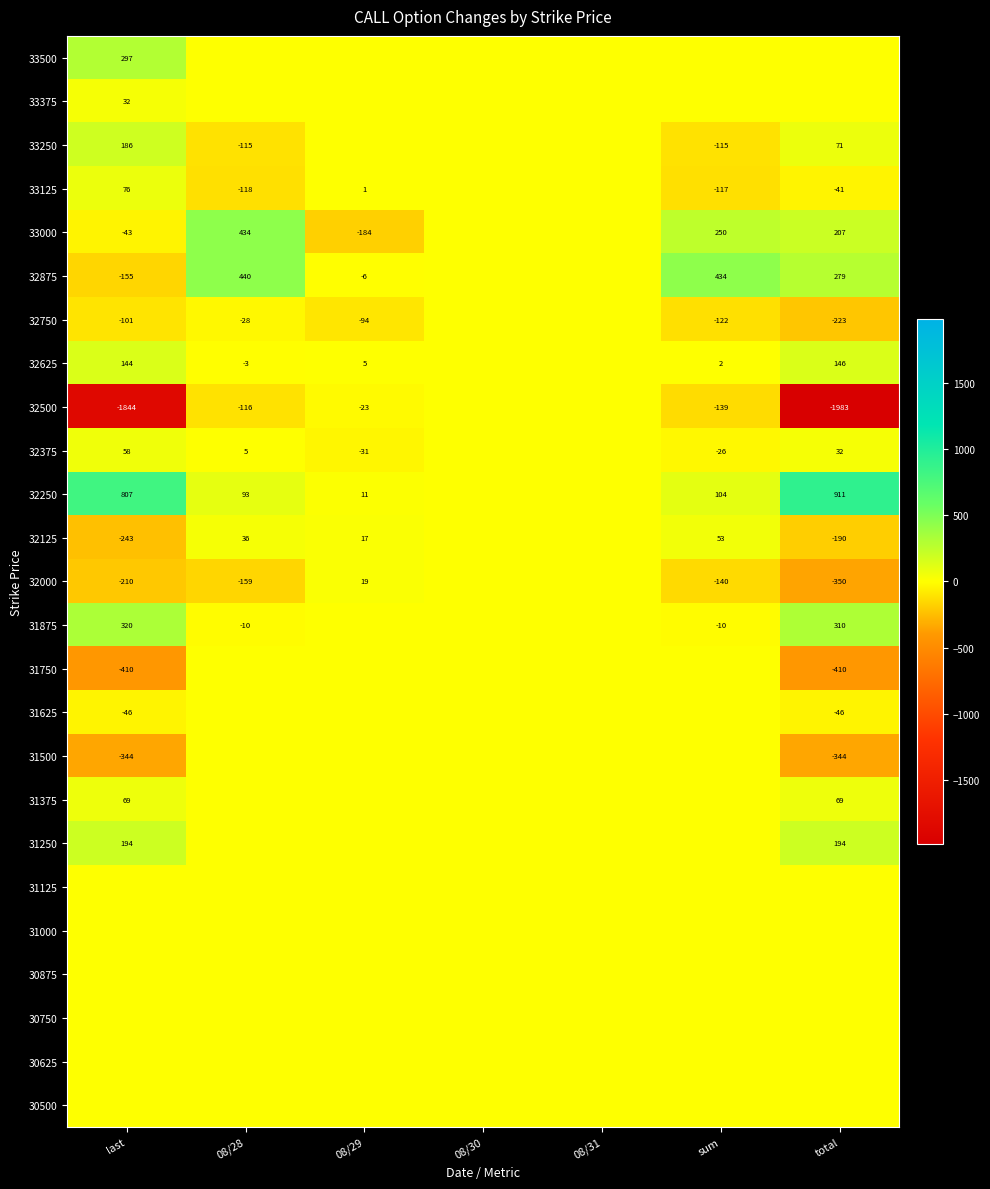

True or false: 32125 has a value of -243 at last.

True